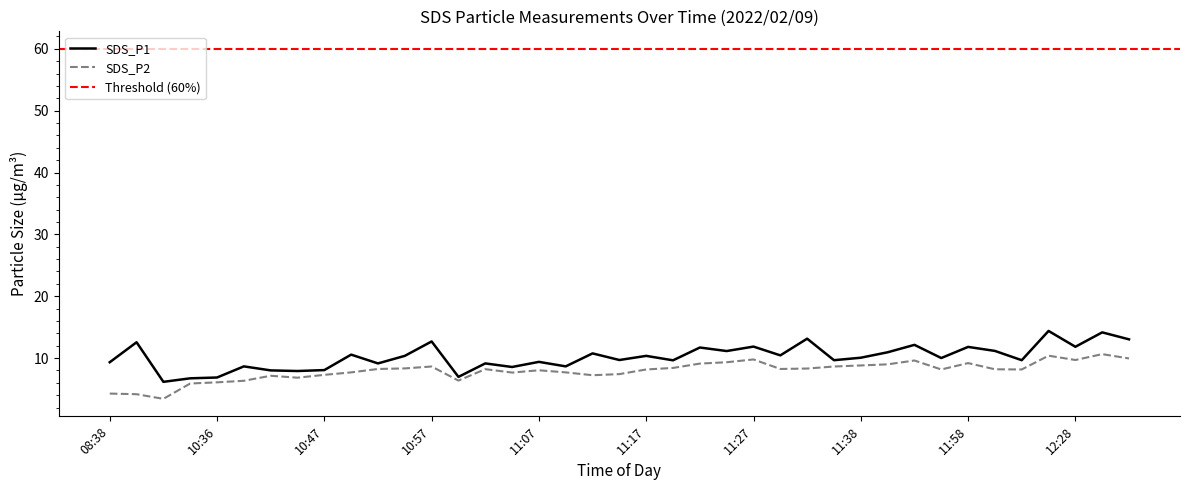

Reading left to right, what are all the values shown in this chart?

SDS_P1: 08:38=9.3	08:40=12.6	08:42=6.2	10:34=6.7	10:36=6.8	10:39=8.7	10:42=8.0	10:44=7.9	10:47=8.1	10:50=10.6	10:52=9.1	10:55=10.3	10:57=12.7	11:00=7.0	11:02=9.1	11:05=8.6	11:07=9.4	11:10=8.7	11:12=10.8	11:15=9.7	11:17=10.3	11:19=9.6	11:22=11.7	11:25=11.1	11:27=11.8	11:30=10.4	11:33=13.1	11:36=9.7	11:38=10.1	11:41=10.9	11:44=12.1	11:55=10.0	11:58=11.8	12:12=11.2	12:20=9.7	12:23=14.4	12:28=11.8	12:31=14.2	12:33=13.0
SDS_P2: 08:38=4.2	08:40=4.2	08:42=3.4	10:34=5.9	10:36=6.1	10:39=6.3	10:42=7.1	10:44=6.8	10:47=7.3	10:50=7.7	10:52=8.2	10:55=8.3	10:57=8.6	11:00=6.3	11:02=8.2	11:05=7.7	11:07=8.0	11:10=7.7	11:12=7.2	11:15=7.4	11:17=8.2	11:19=8.4	11:22=9.1	11:25=9.3	11:27=9.8	11:30=8.2	11:33=8.3	11:36=8.6	11:38=8.8	11:41=9.0	11:44=9.6	11:55=8.2	11:58=9.2	12:12=8.2	12:20=8.2	12:23=10.4	12:28=9.7	12:31=10.6	12:33=9.9